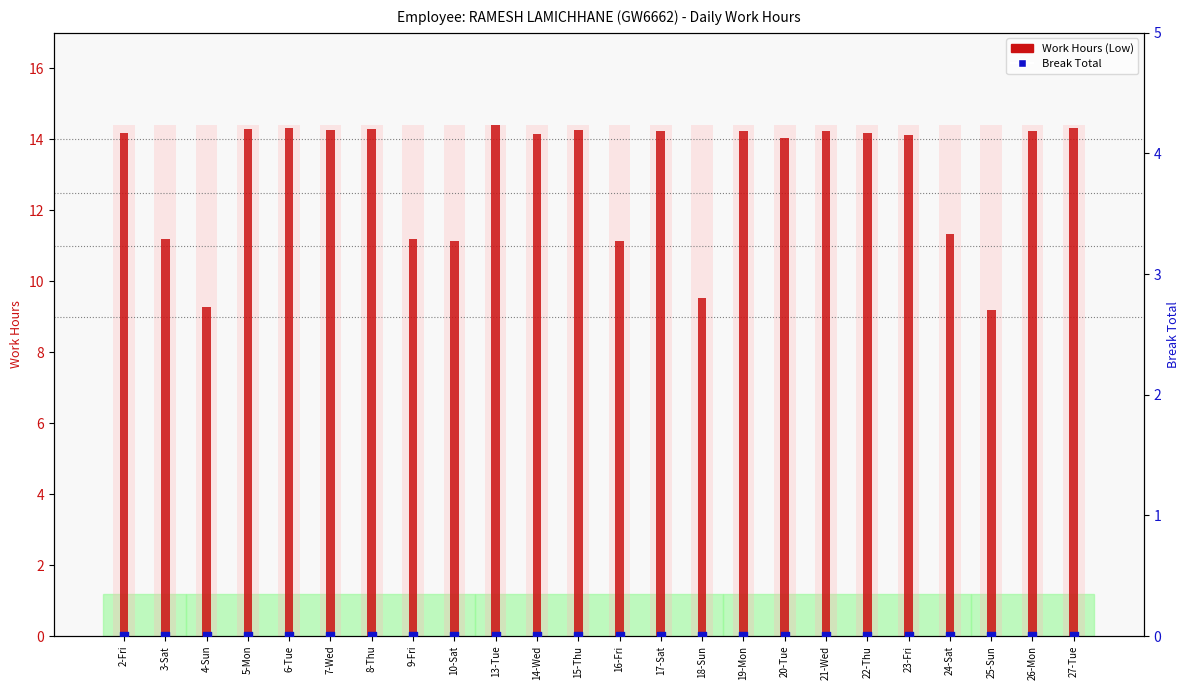

At which category is the sum across all series the highest?

13-Tue